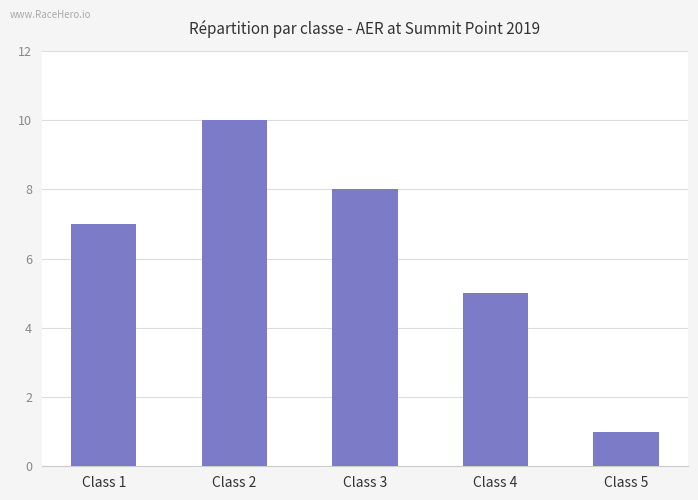

What is the change in value from Class 1 to Class 4?

-2